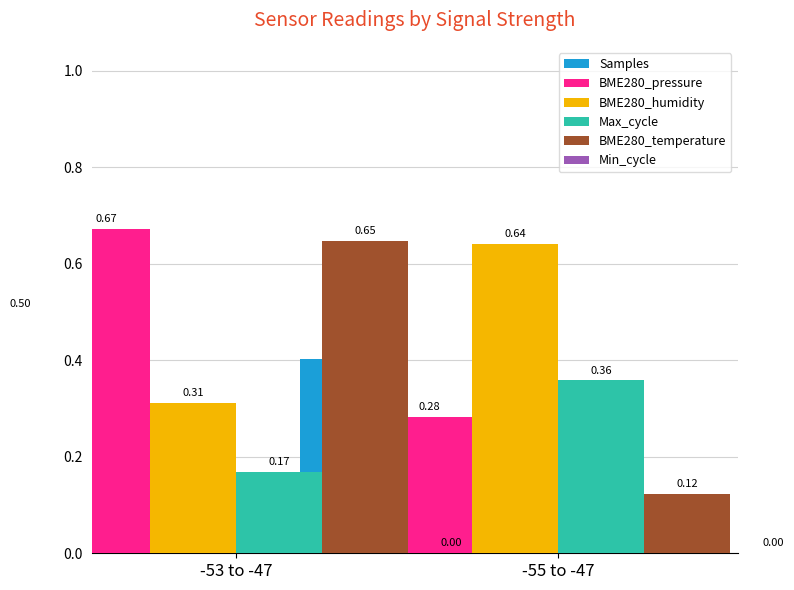

What is the sum of all BME280_pressure values?

1.0